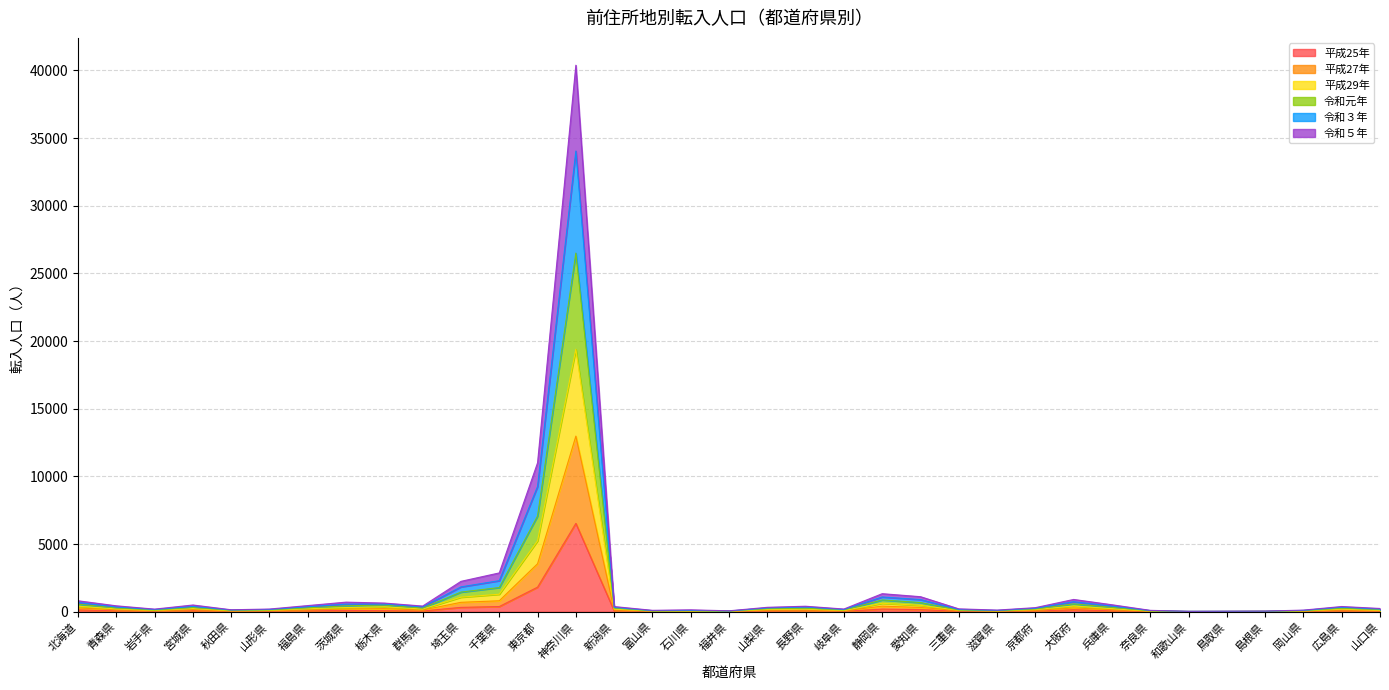

Which category has the highest value in the 平成25年 series?

神奈川県